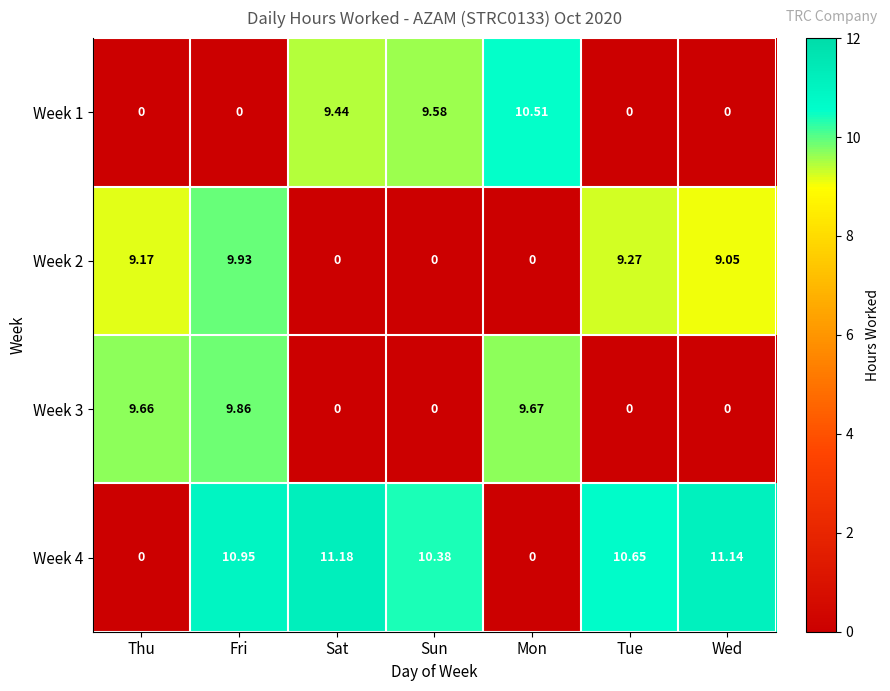

Which series has the widest spread of values?

Week 4